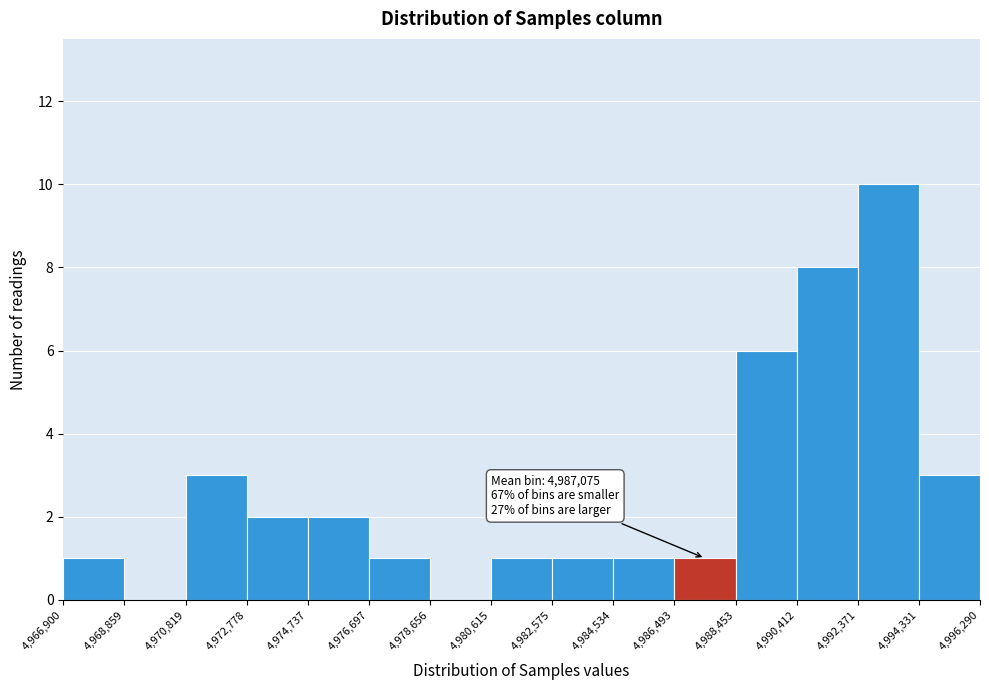

Over which range of the x-axis is the bar tallest?

4,992,371 to 4,994,331